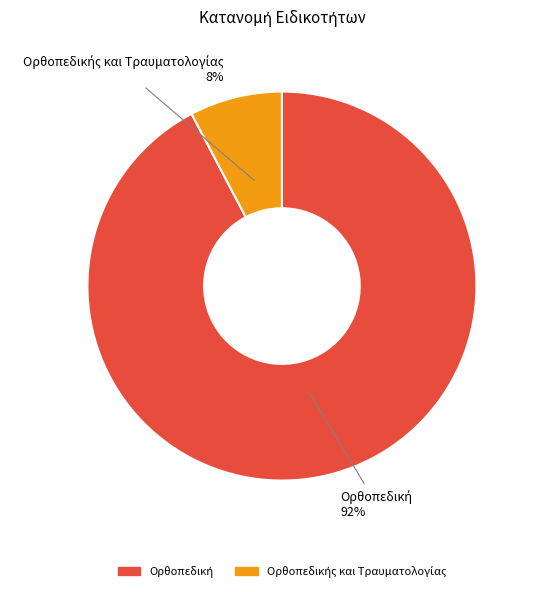

To the nearest percent, what is the average slice percentage?

50%